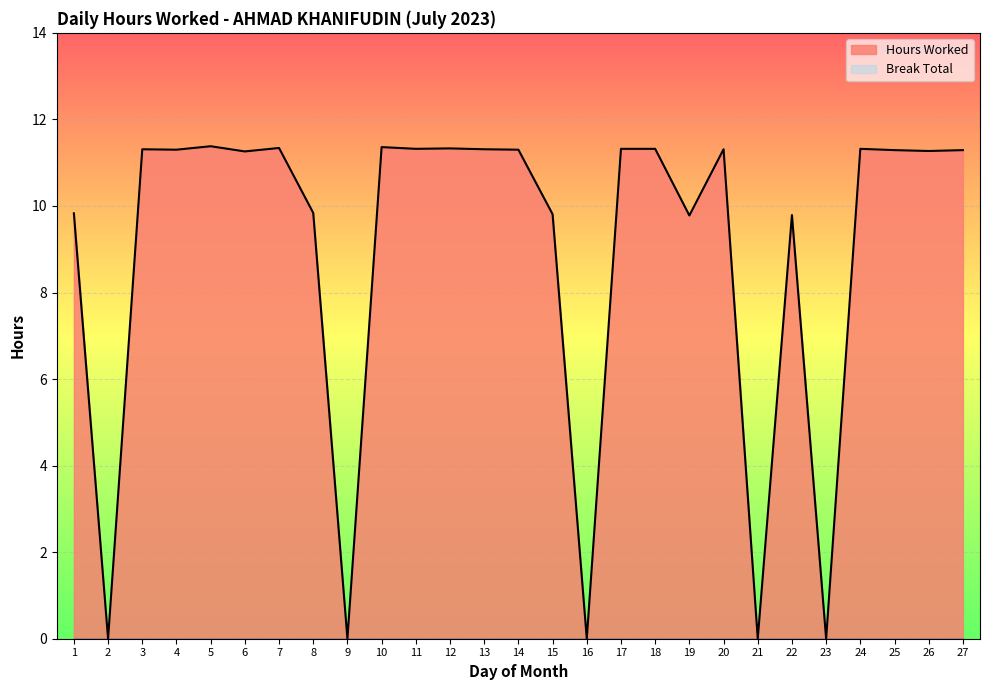

List the labels in order of value, largest first.

5, 10, 7, 12, 11, 17, 18, 24, 3, 13, 20, 4, 14, 25, 27, 26, 6, 8, 1, 15, 22, 19, 2, 9, 16, 21, 23